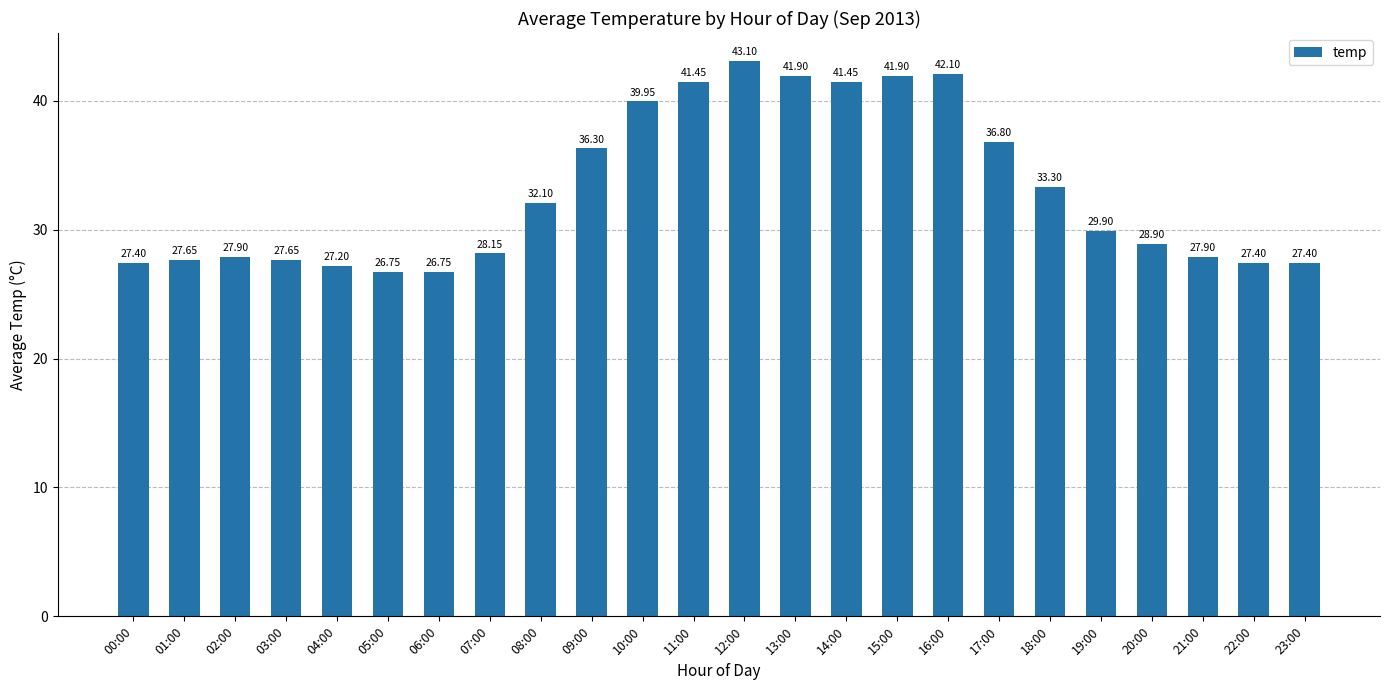

What is the label of the 9th bar from the right?

15:00